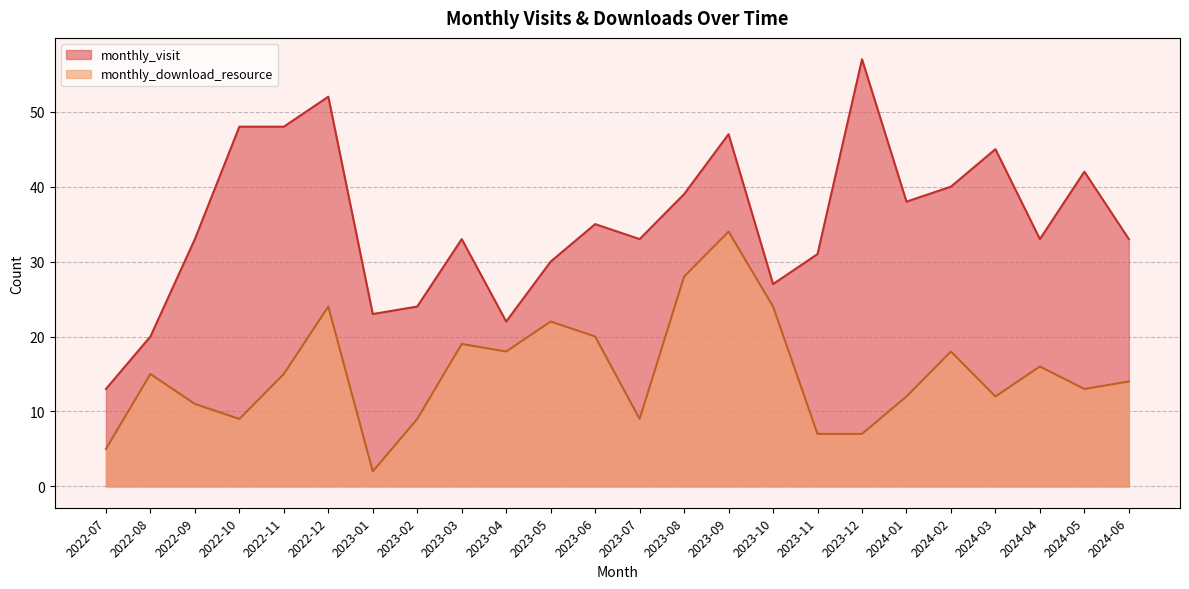

Is it true that monthly_download_resource equals 11 at 2022-09?

True